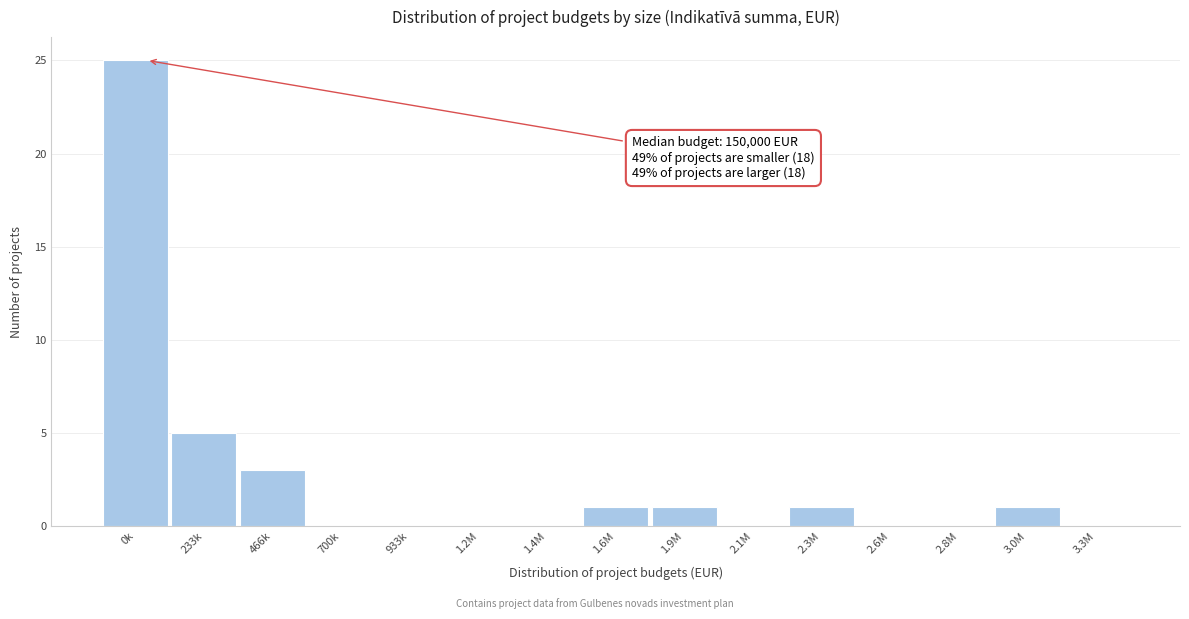

Reading left to right, what are all the values shown in this chart?

0k=25	233k=5	466k=3	700k=0	933k=0	1.2M=0	1.4M=0	1.6M=1	1.9M=1	2.1M=0	2.3M=1	2.6M=0	2.8M=0	3.0M=1	3.3M=0